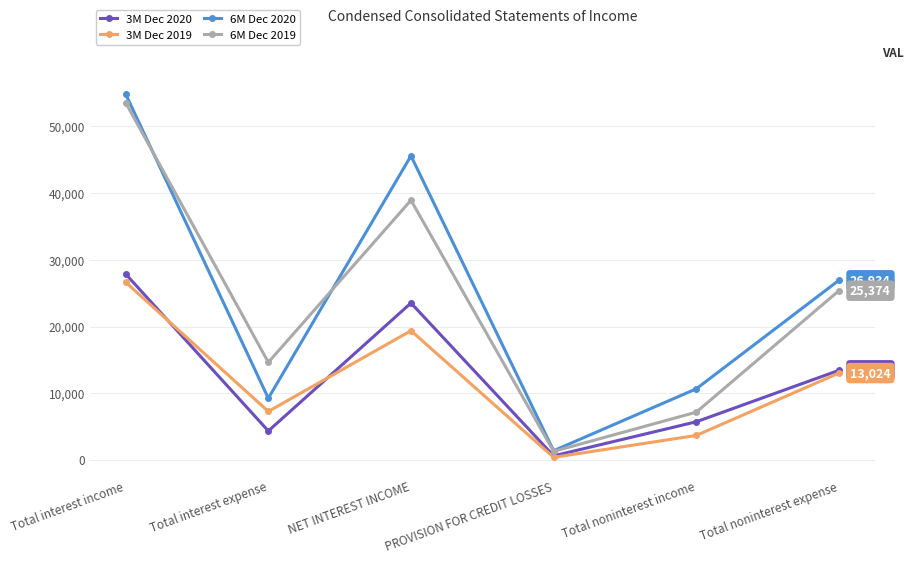

In 3M Dec 2020, how many points are lower than both neighbors (excluding endpoints)?

2